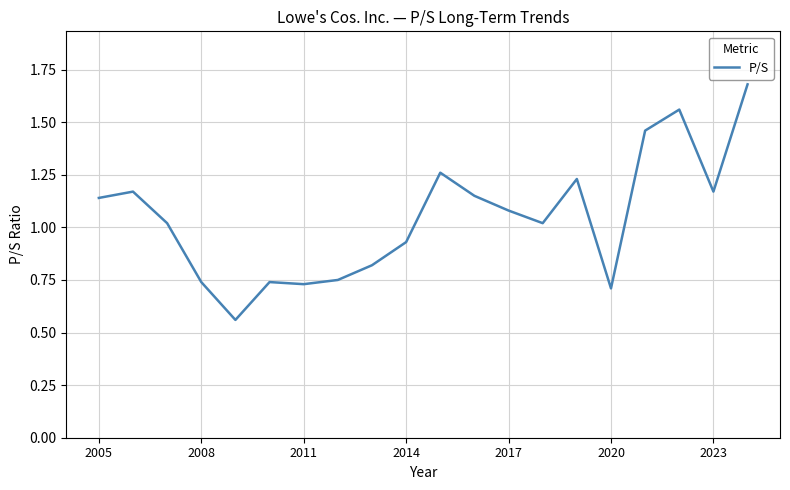

Count the number of data series in this chart.

1